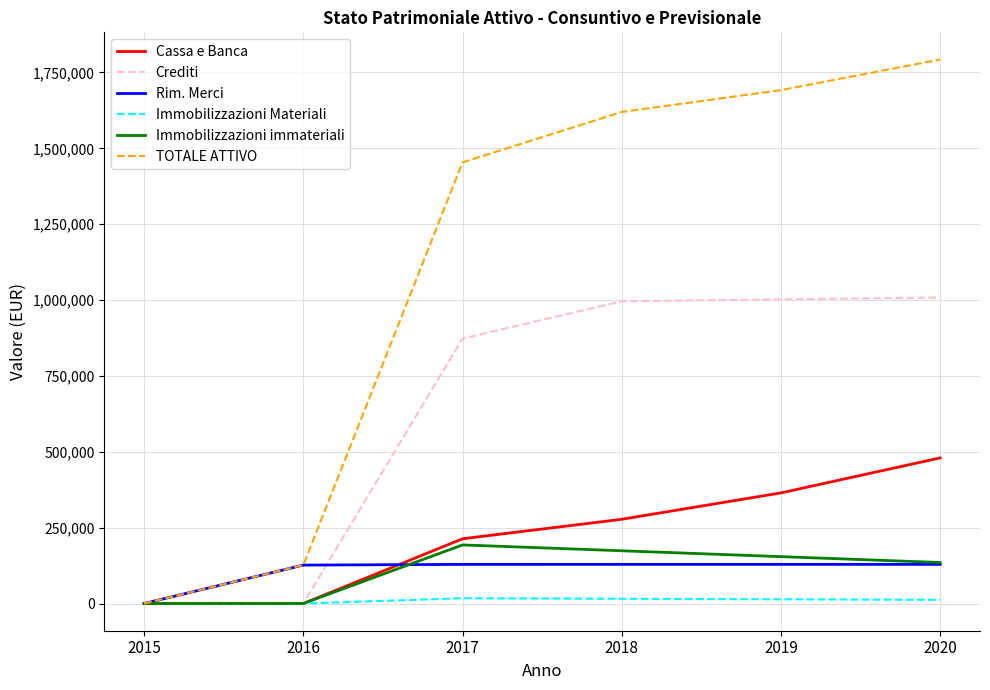

How many values in the Cassa e Banca series are below 277597?

3